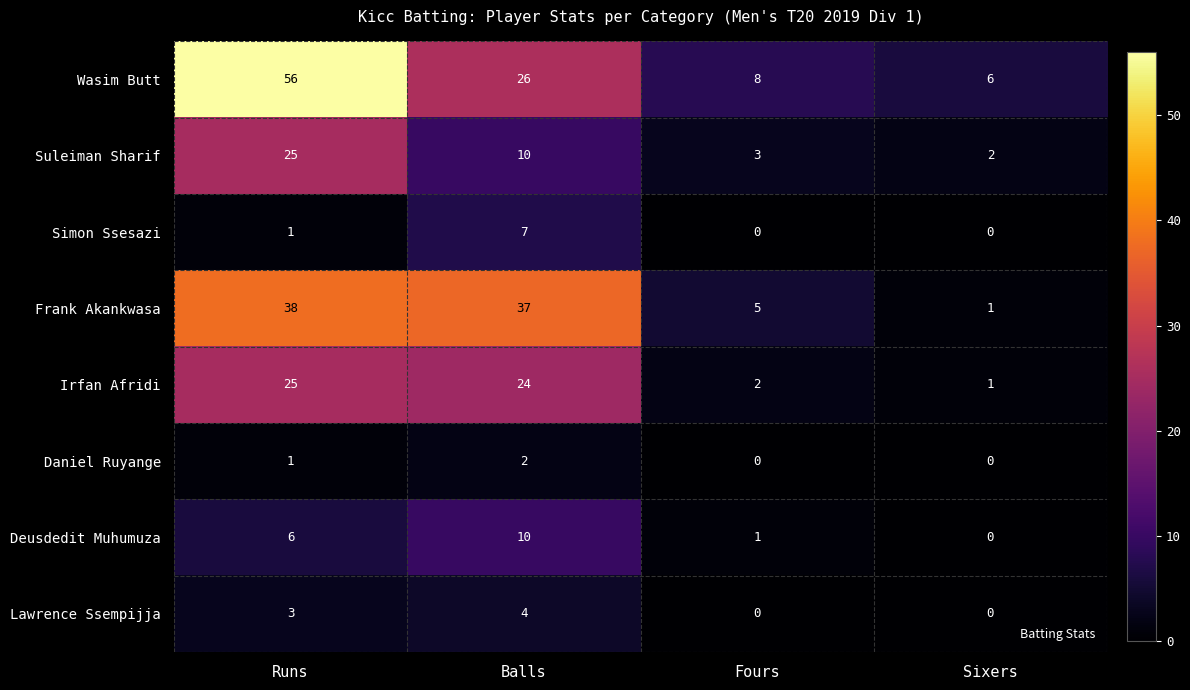

What is the difference between the second highest and minimum values in the Lawrence Ssempijja series?

3